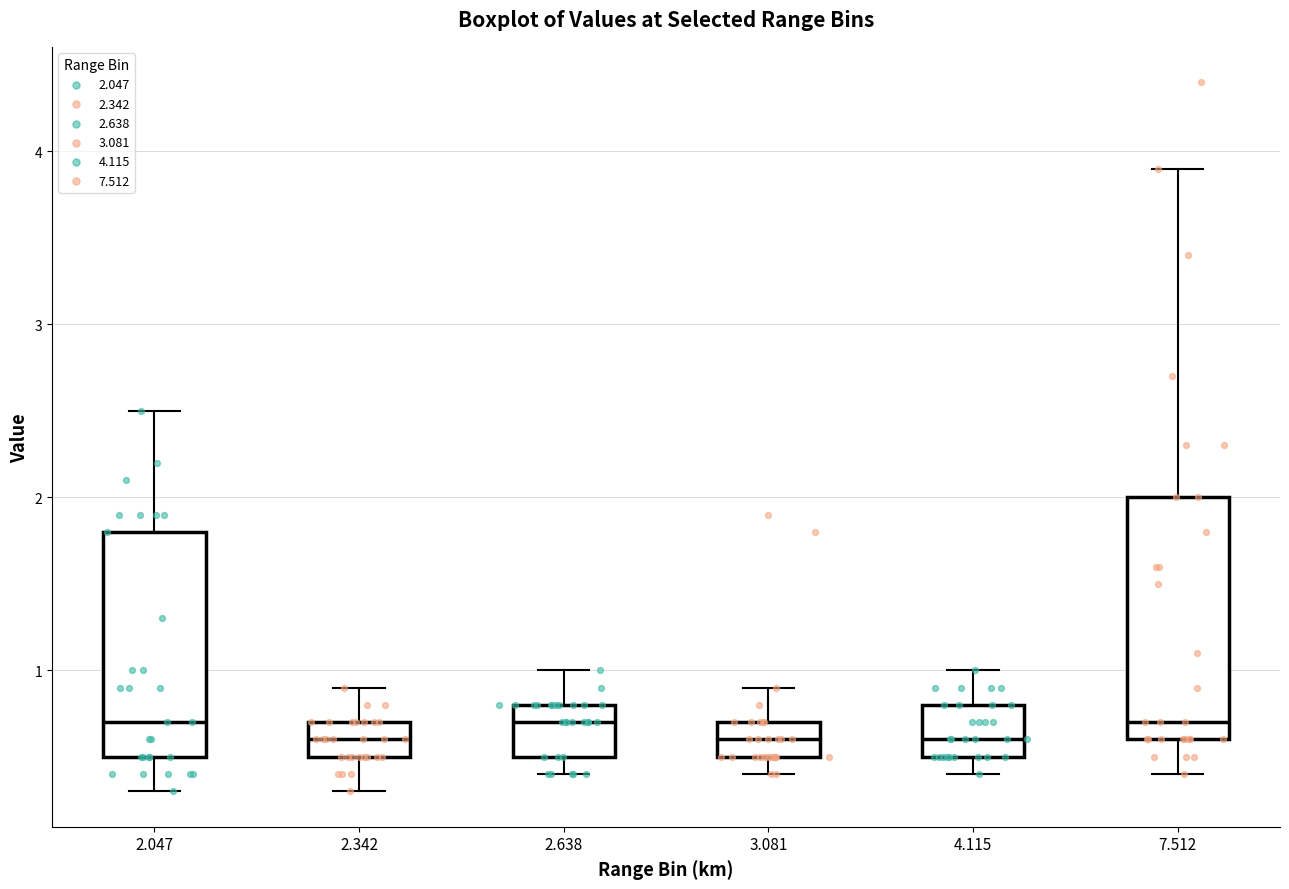

Reading left to right, read every box against the y-axis: the position of its median line, the range the box covers, and the ends of its whiskers. The values are not printed on the chart, so give them approximately, as read against the axis.

2.047: median 0.7, box 0.5 to 1.8, whiskers 0.3 to 2.5
2.342: median 0.6, box 0.5 to 0.7, whiskers 0.3 to 0.9
2.638: median 0.7, box 0.5 to 0.8, whiskers 0.4 to 1.0
3.081: median 0.6, box 0.5 to 0.7, whiskers 0.4 to 0.9
4.115: median 0.6, box 0.5 to 0.8, whiskers 0.4 to 1.0
7.512: median 0.7, box 0.6 to 2.0, whiskers 0.4 to 3.9